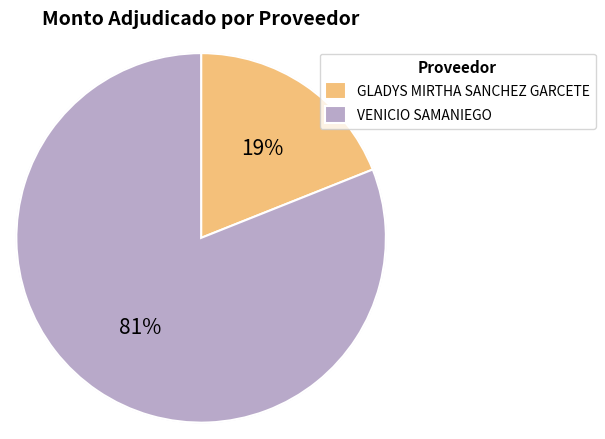

Which slice represents more than half of the pie?

VENICIO SAMANIEGO